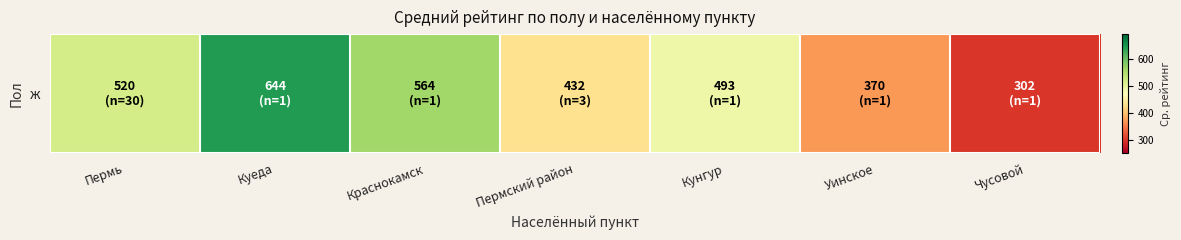

Rank the categories by value from highest to lowest.

Куеда, Краснокамск, Пермь, Кунгур, Пермский район, Уинское, Чусовой